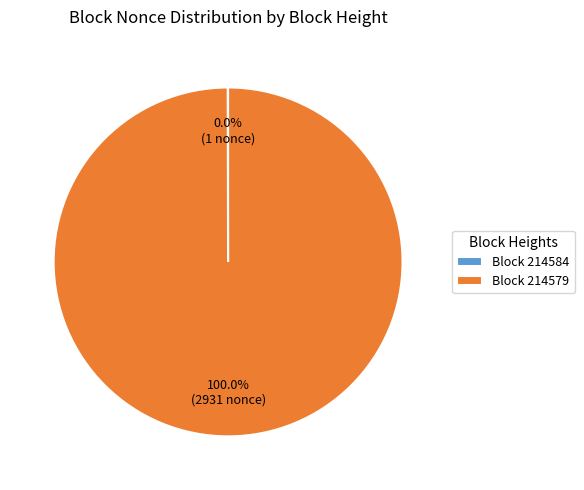

What is the largest slice in the pie chart?

Block 214579